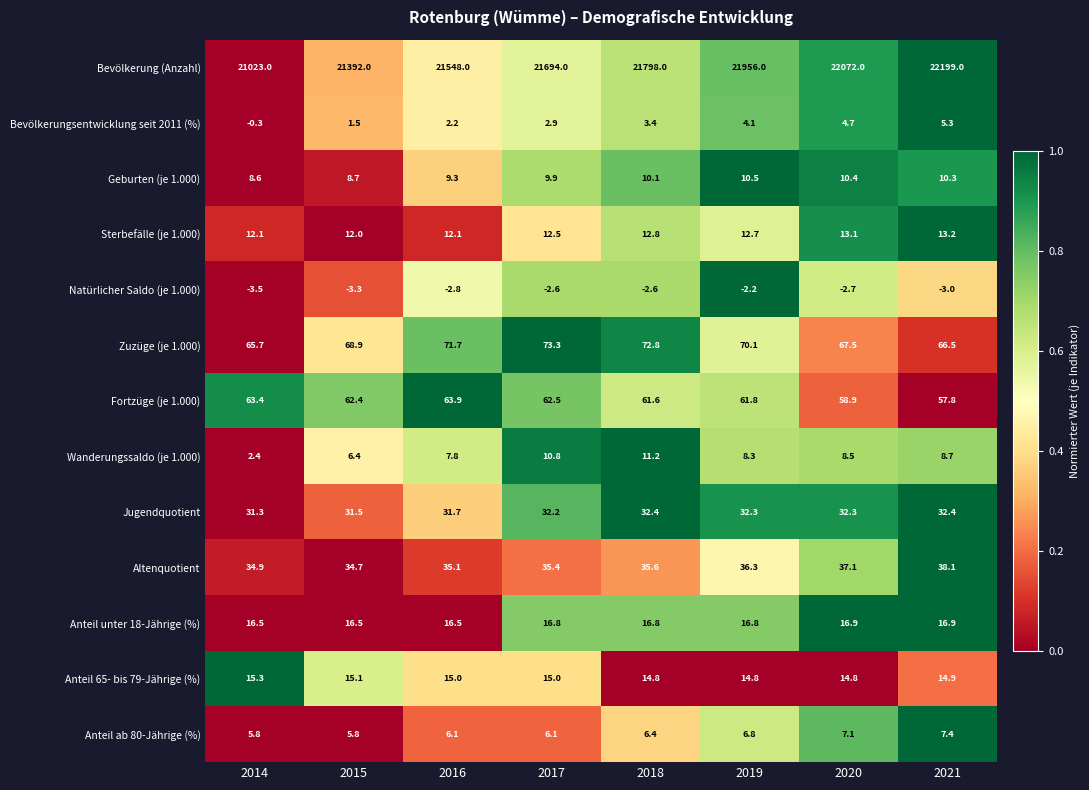

Is it true that Fortzüge (je 1.000) equals 99.8 at 2019?

False